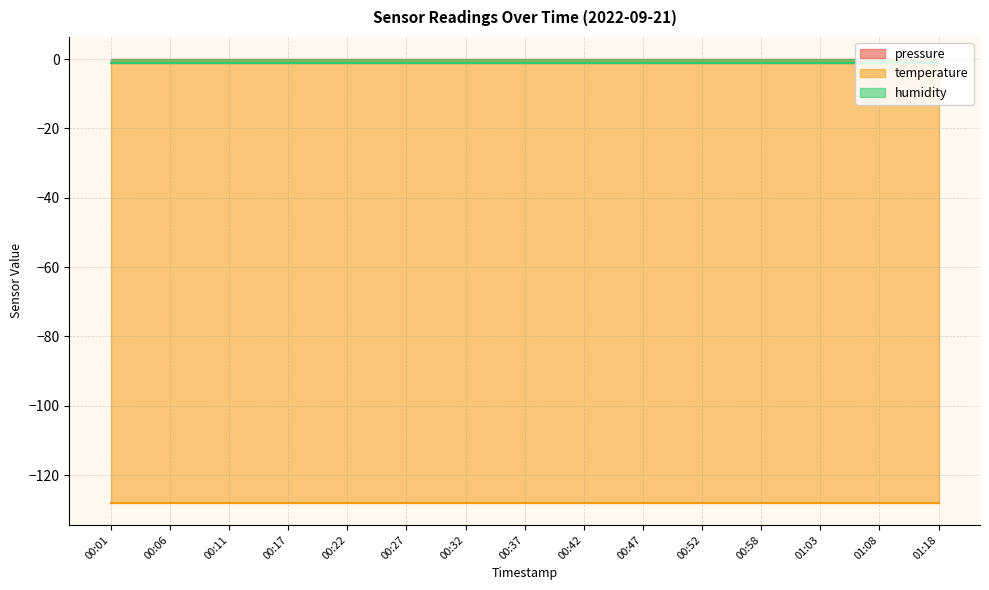

What is the label of the 8th point from the right?

00:37